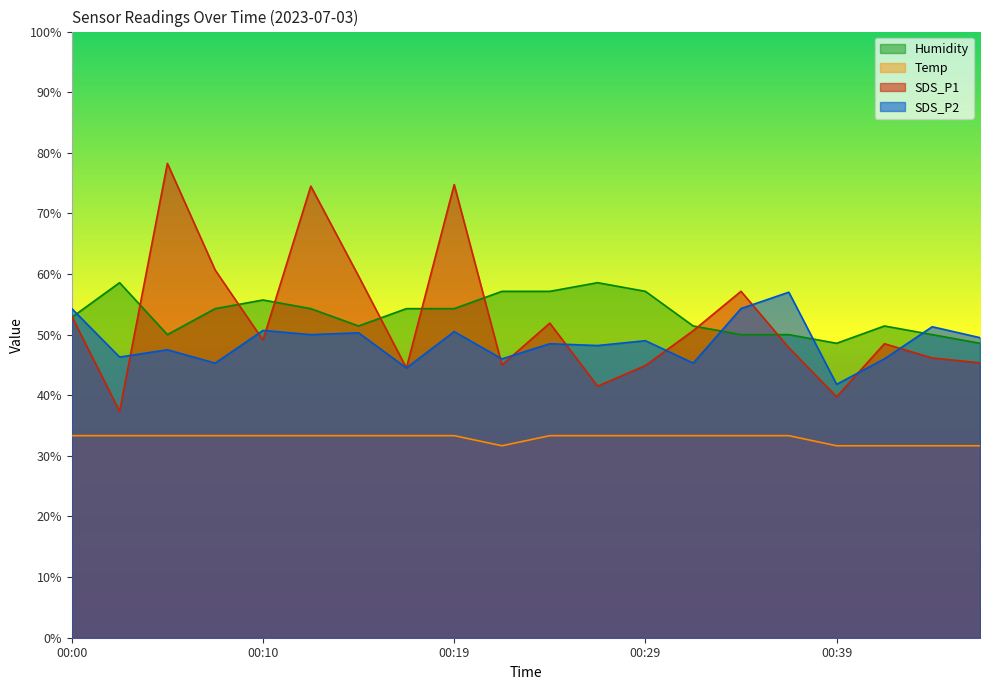

The SDS_P2 series shows 81.7 at 00:41. True or false?

False